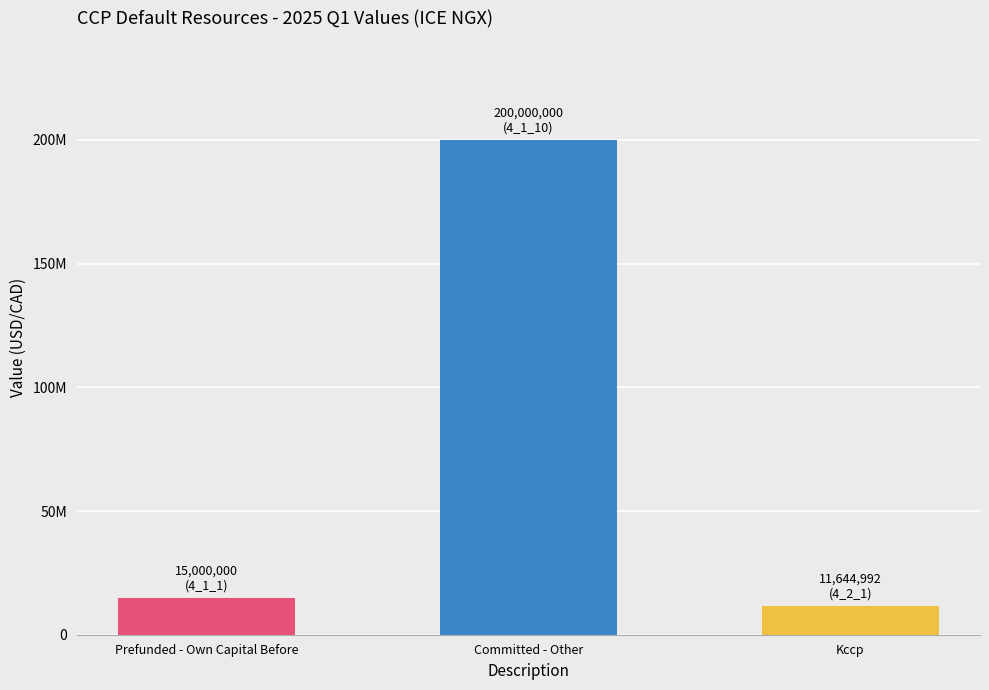

Between Kccp and Committed - Other, which is larger?

Committed - Other